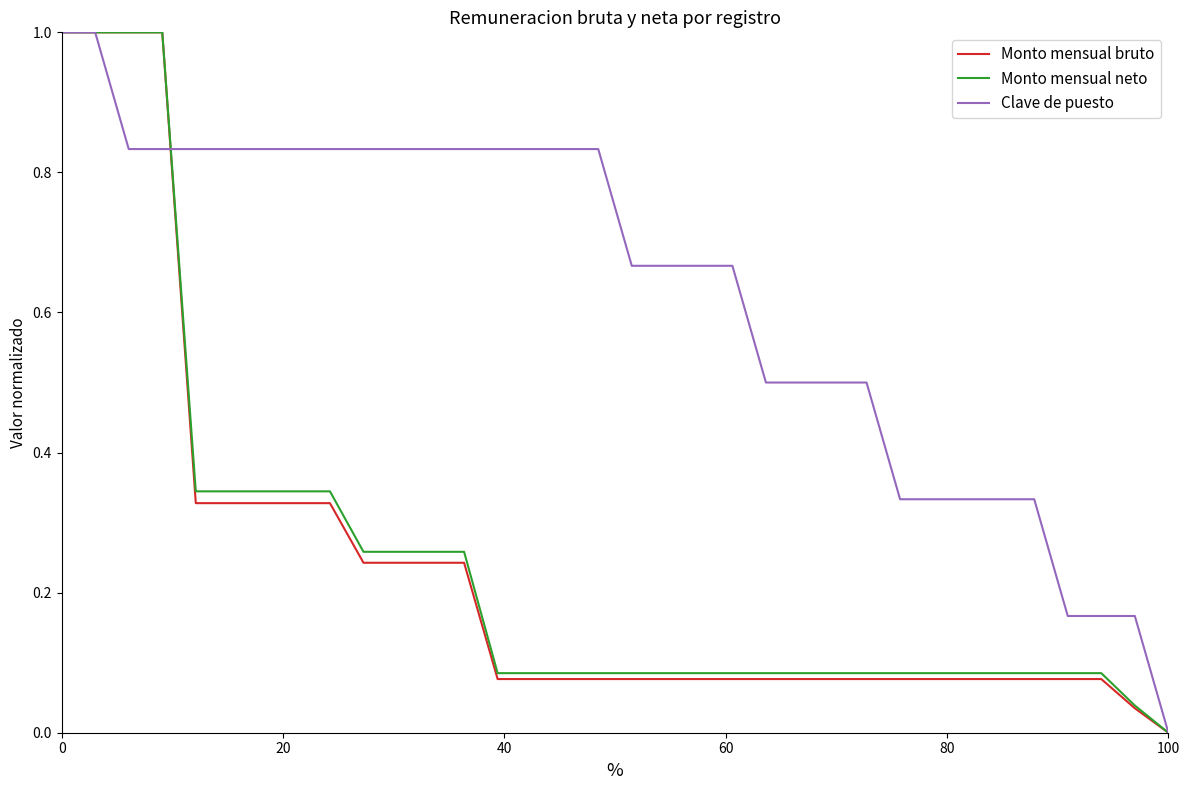

What is the highest value of the Monto mensual bruto series?

1.0